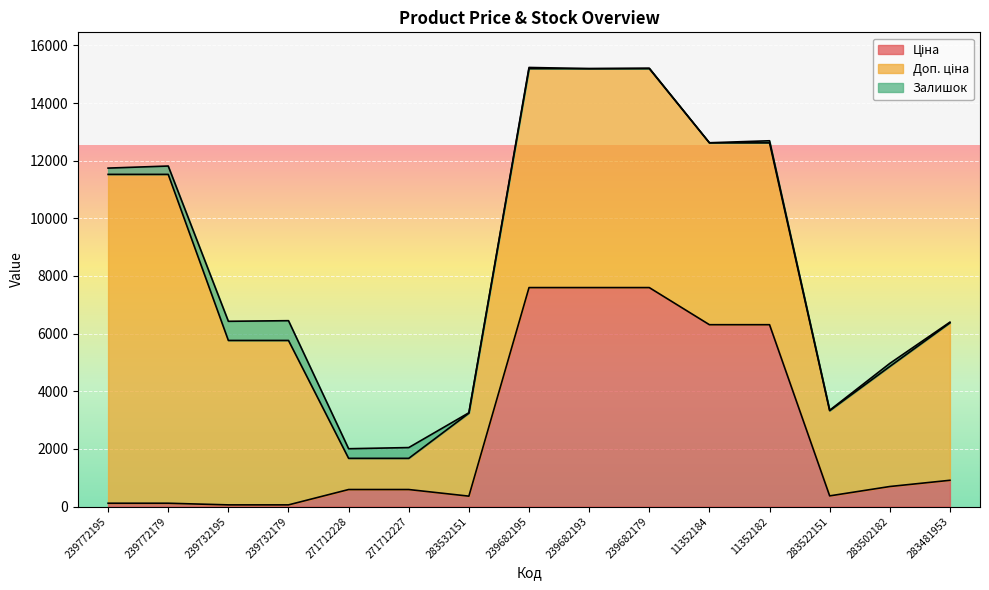

Which category has the highest value in the Залишок series?

239732179